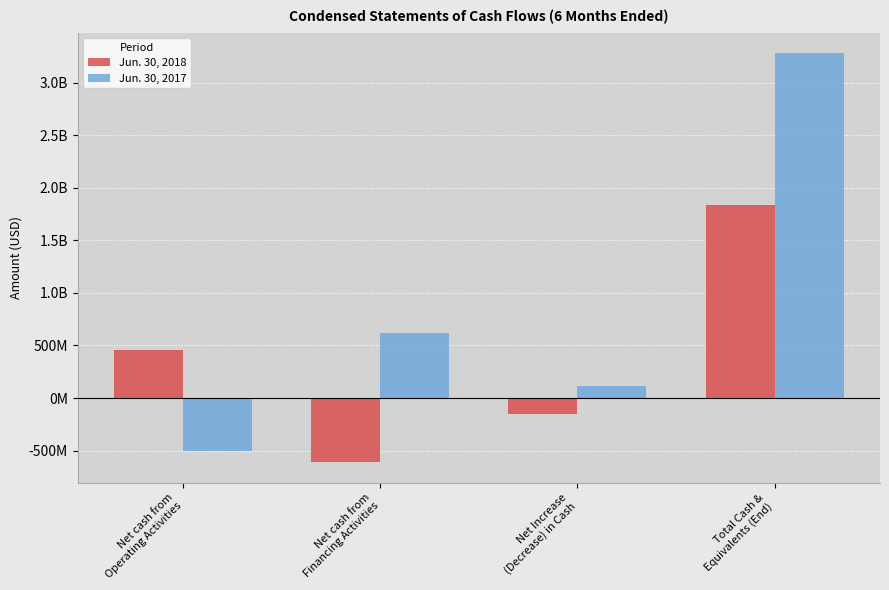

Between Total Cash &
Equivalents (End) and Net Increase
(Decrease) in Cash, which is larger?

Total Cash &
Equivalents (End)